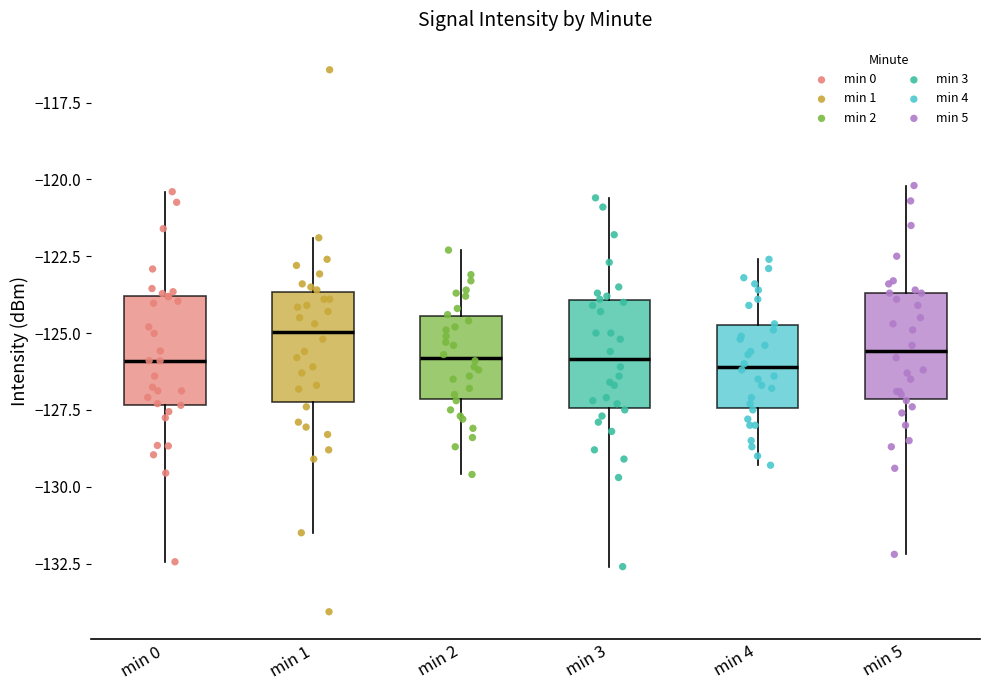

Reading left to right, transcribe this box plot: for each box, give where its median line is, the range the box spans, and where its two whiskers end, as read against the y-axis. The values are not printed on the chart, so give them approximately, as read against the axis.

min 0: median -126.0, box -127.5 to -124.0, whiskers -132.5 to -120.5
min 1: median -125.0, box -127.5 to -123.5, whiskers -131.5 to -122.0
min 2: median -126.0, box -127.0 to -124.5, whiskers -129.5 to -122.5
min 3: median -126.0, box -127.5 to -124.0, whiskers -132.5 to -120.5
min 4: median -126.0, box -127.5 to -124.5, whiskers -129.5 to -122.5
min 5: median -125.5, box -127.0 to -123.5, whiskers -132.0 to -120.0